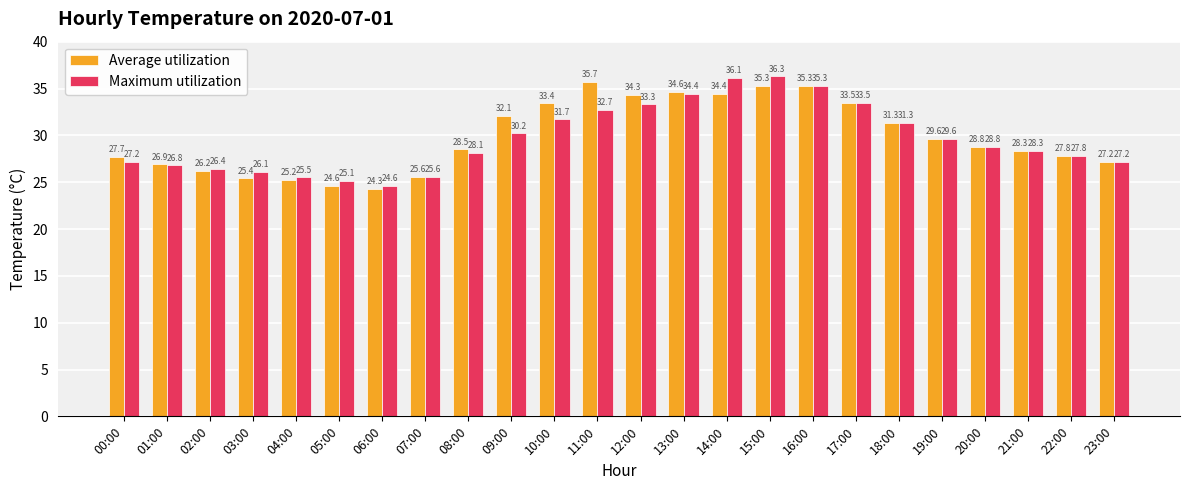

What is the total value across all series at 01:00?

53.7